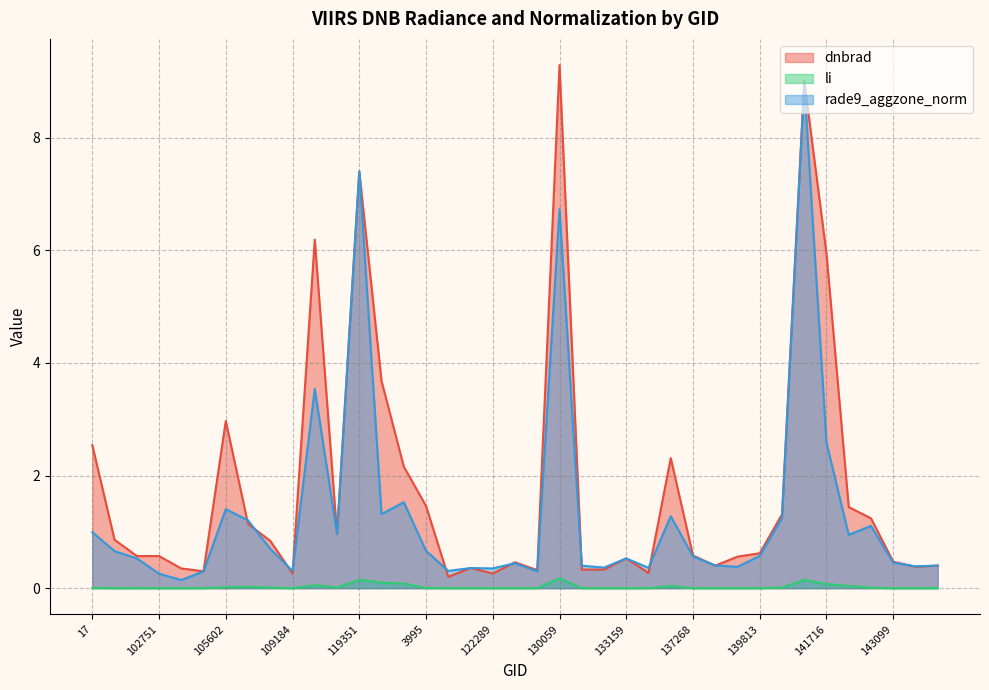

What is the label of the 26th point from the right?

3797